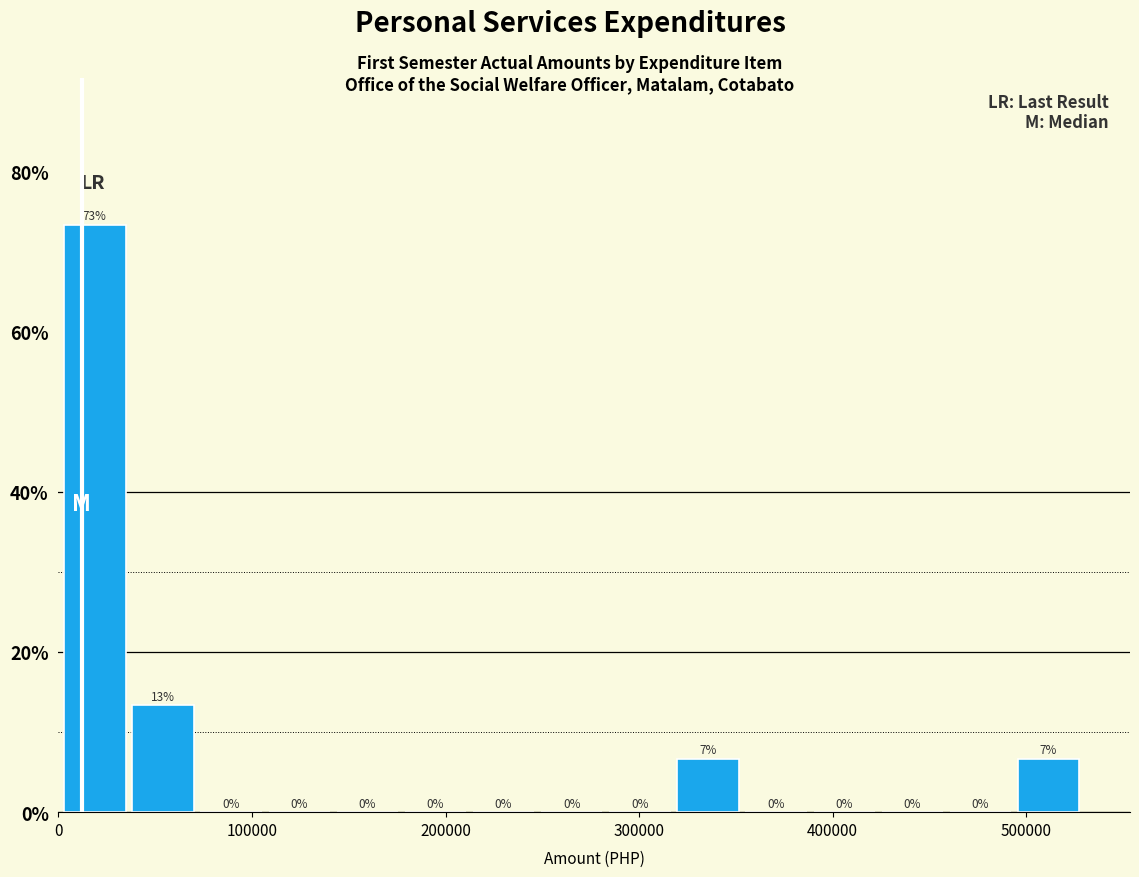

Read against the x-axis, roughly where is the centre of the tallest bar?

20000